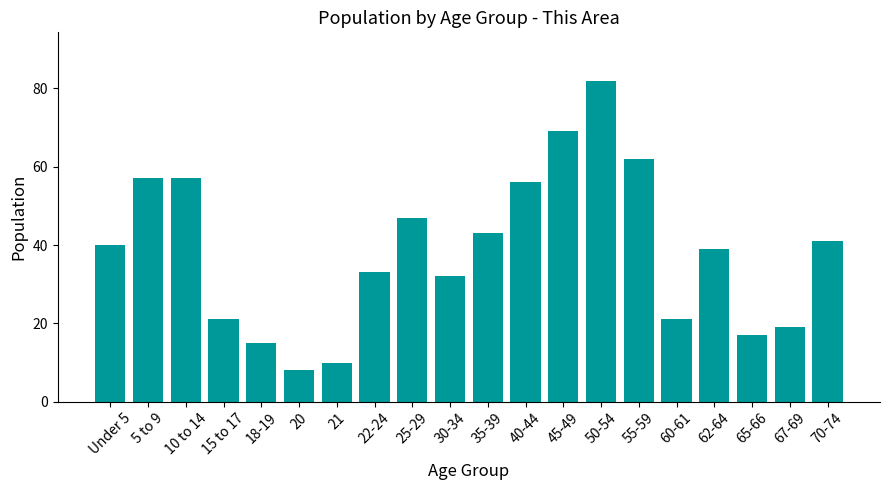

What is the approximate value at 45-49, to the nearest 10?

70